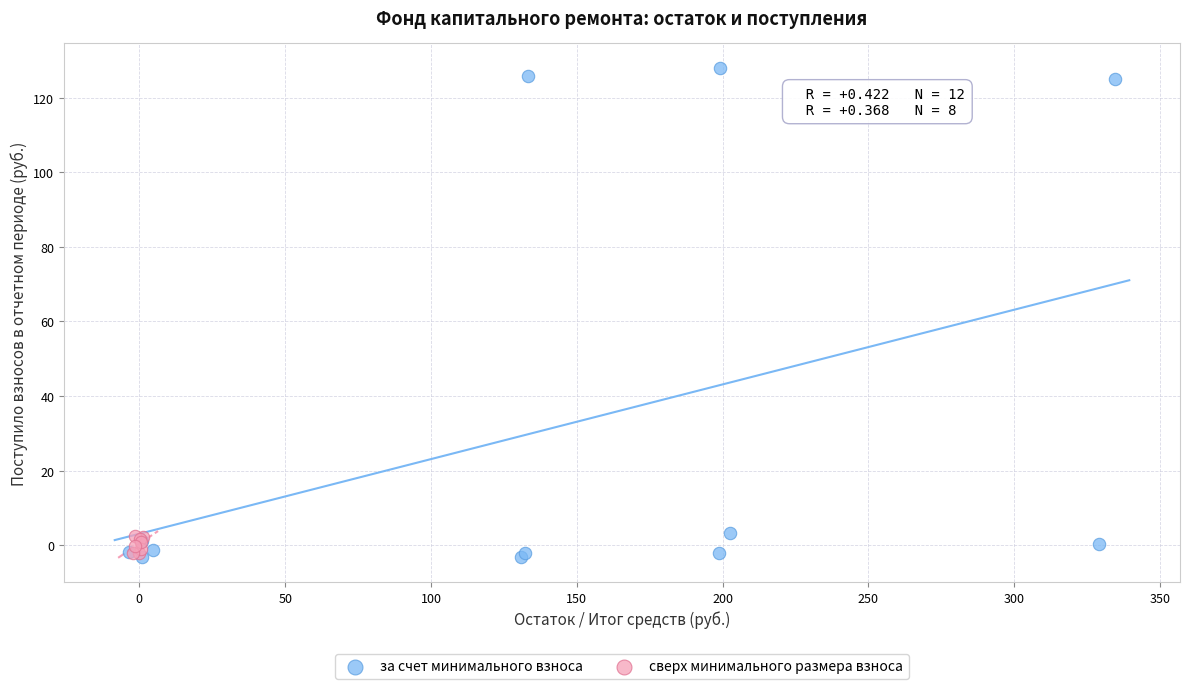

What are all the series names shown in the legend?

за счет минимального взноса, сверх минимального размера взноса